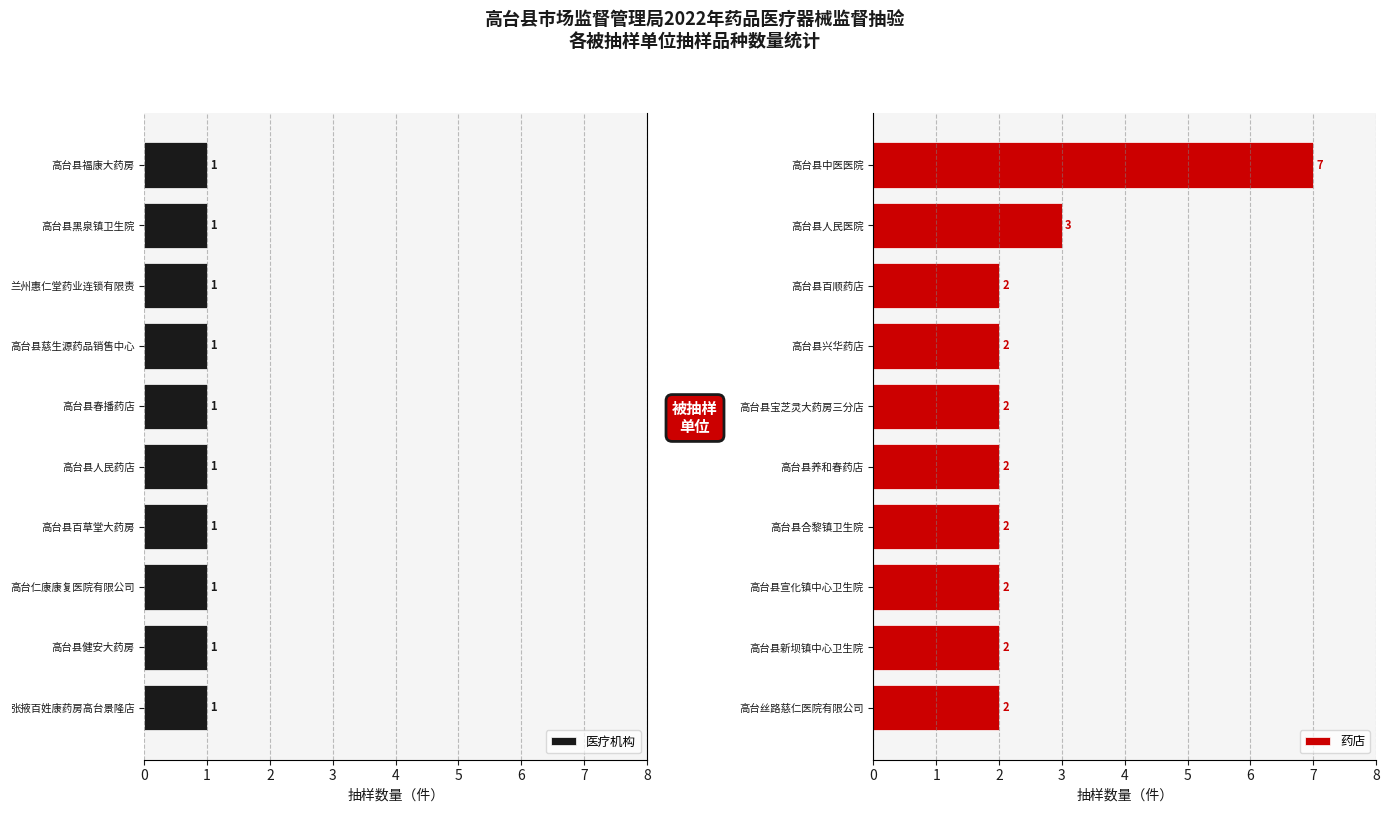

What are all the series names shown in the legend?

医疗机构, 药店